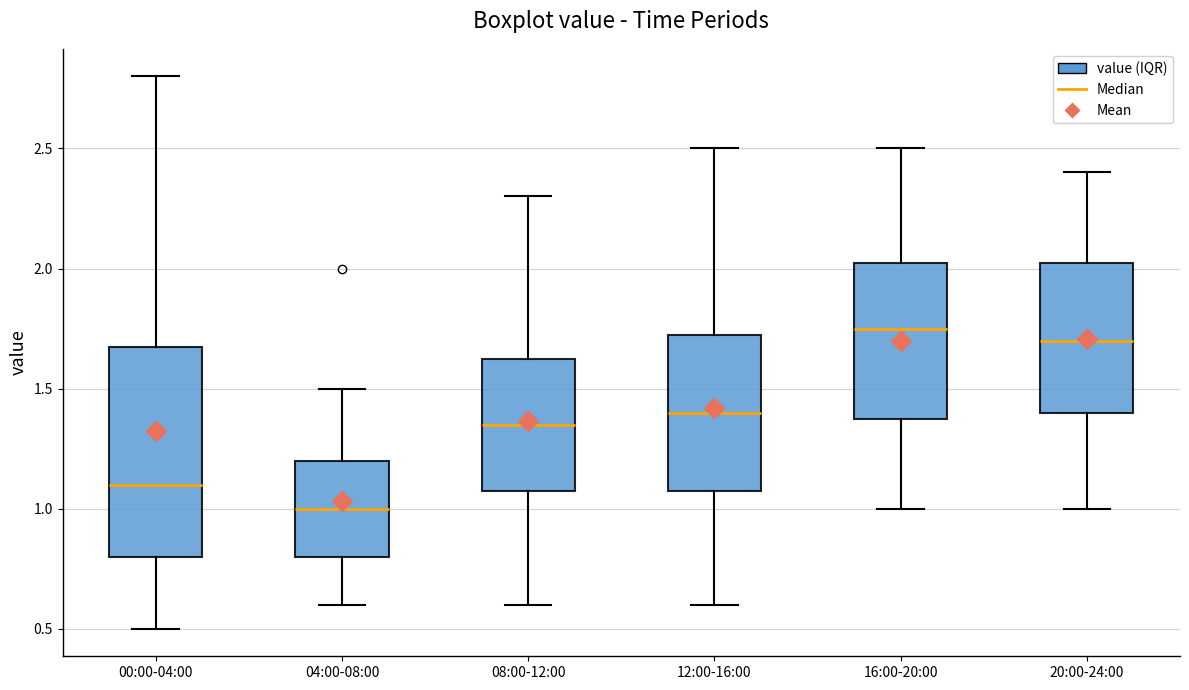

Reading left to right, transcribe this box plot: for each box, give where its median line is, the range the box spans, and where its two whiskers end, as read against the y-axis. The values are not printed on the chart, so give them approximately, as read against the axis.

00:00-04:00: median 1.10, box 0.80 to 1.70, whiskers 0.50 to 2.80
04:00-08:00: median 1.00, box 0.80 to 1.20, whiskers 0.60 to 1.50
08:00-12:00: median 1.35, box 1.10 to 1.65, whiskers 0.60 to 2.30
12:00-16:00: median 1.40, box 1.10 to 1.75, whiskers 0.60 to 2.50
16:00-20:00: median 1.75, box 1.40 to 2.05, whiskers 1.00 to 2.50
20:00-24:00: median 1.70, box 1.40 to 2.05, whiskers 1.00 to 2.40